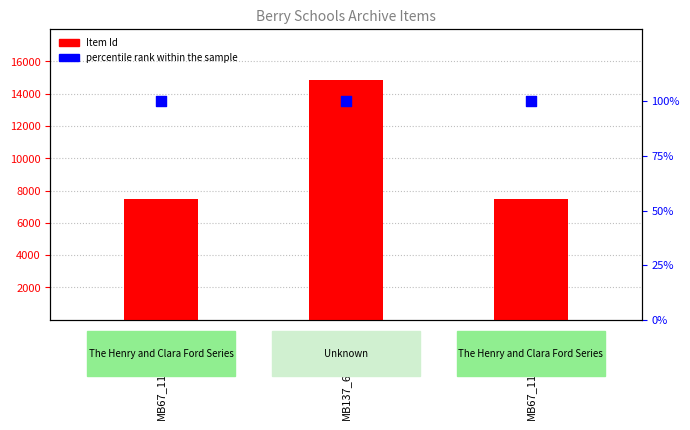

Which series contains the highest Y value?

Item Id